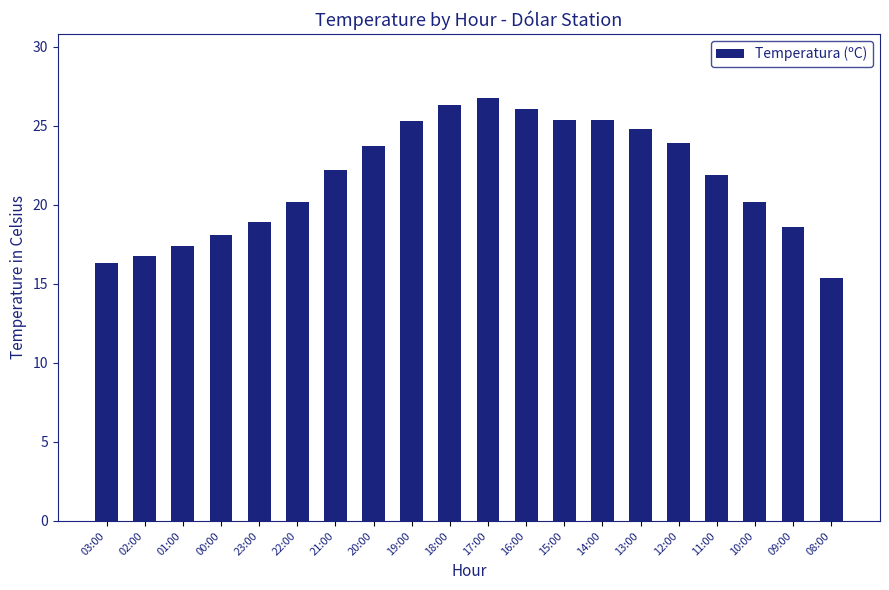

What is the change in value from 20:00 to 19:00?

+1.6